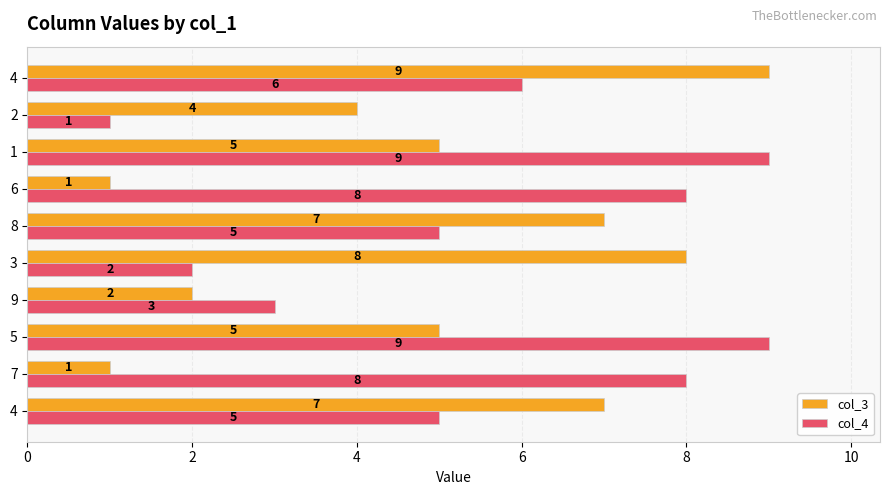

Reading left to right, what are all the values shown in this chart?

col_3: 7	1	5	2	8	7	1	5	4	9
col_4: 5	8	9	3	2	5	8	9	1	6